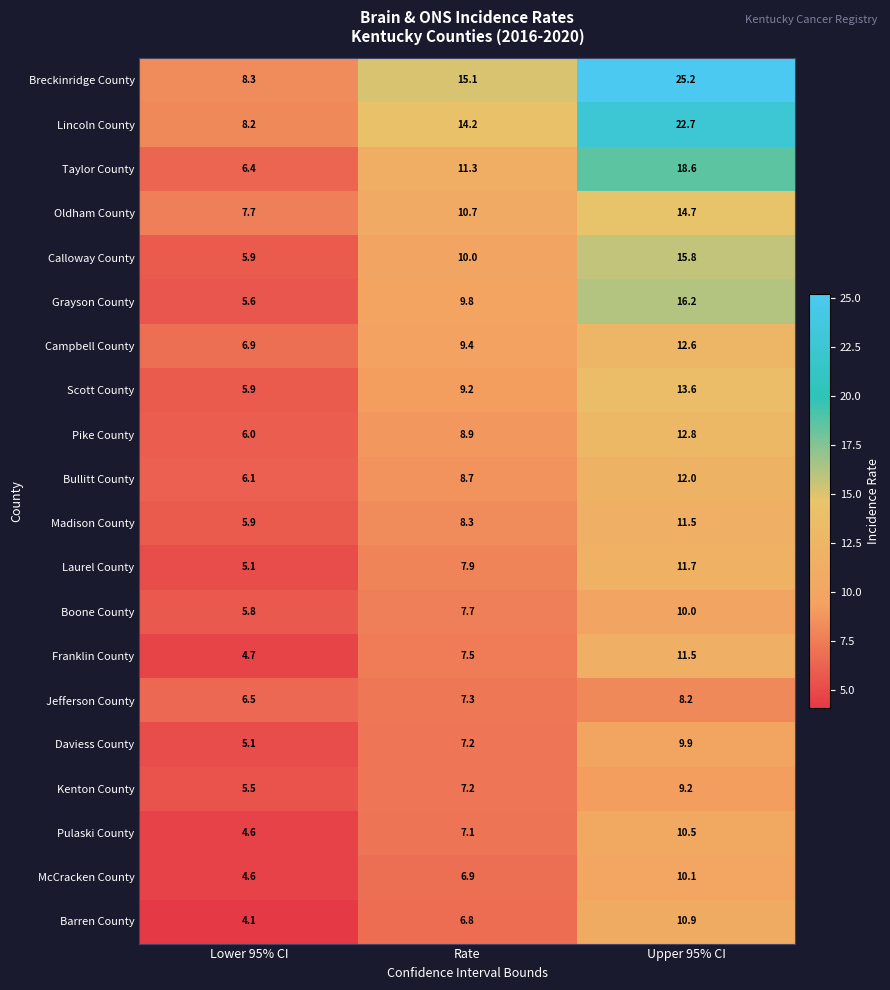

Which label corresponds to the smallest value in the chart?

Lower 95% CI